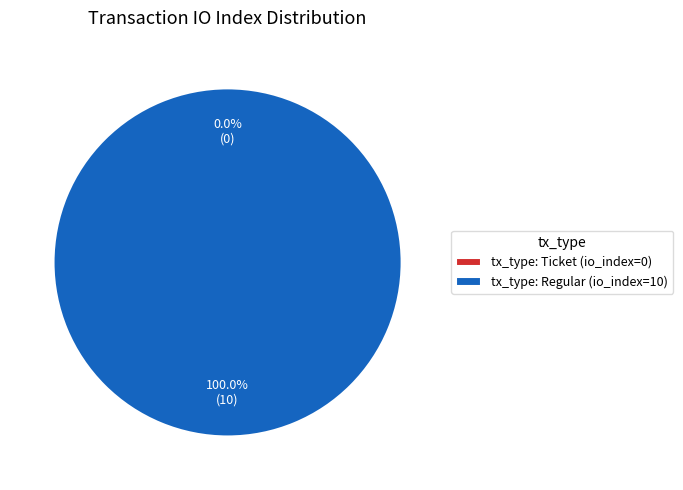

Rank the categories by value from lowest to highest.

tx_type: Ticket (io_index=0), tx_type: Regular (io_index=10)